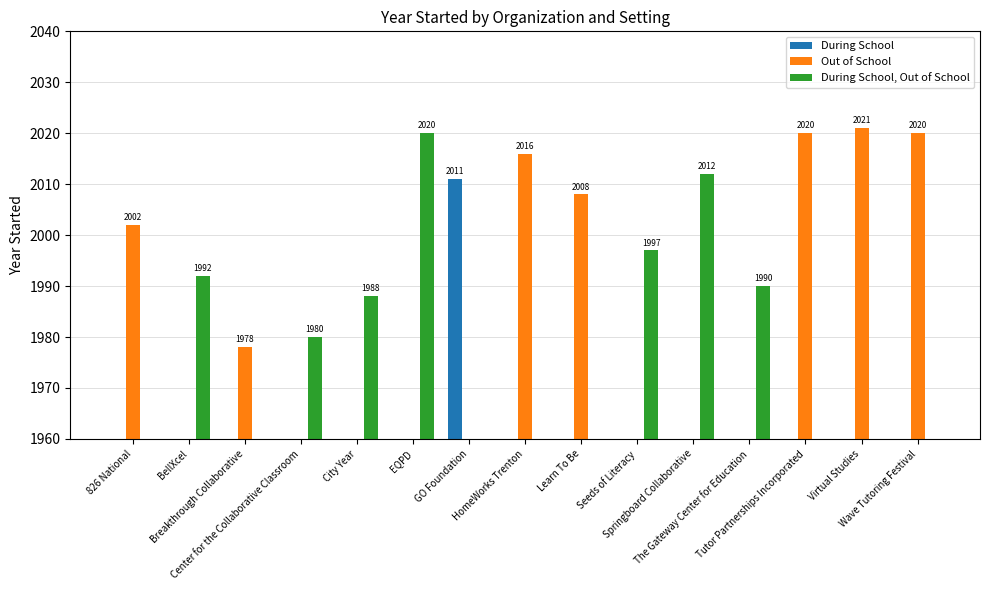

Which series changed the most between Breakthrough Collaborative and The Gateway Center for Education?

During School, Out of School